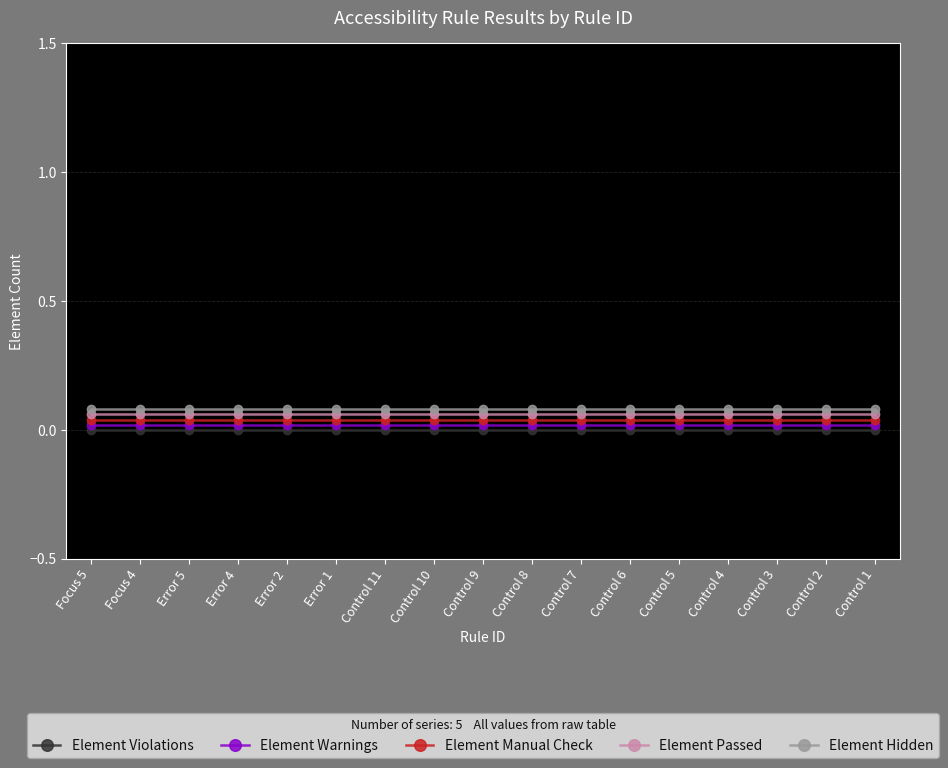

What is the sum of all Element Passed values?

1.0